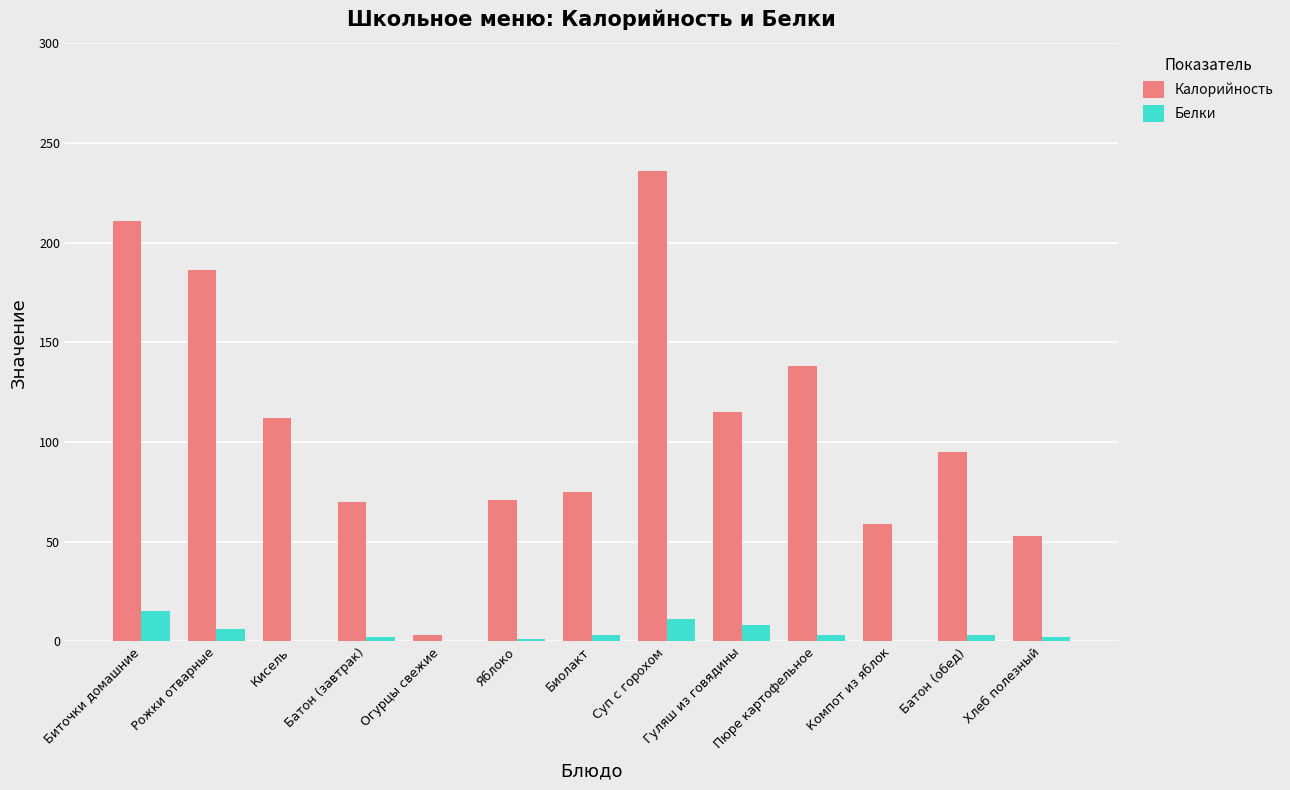

Which series changed the most between Огурцы свежие and Хлеб полезный?

Калорийность